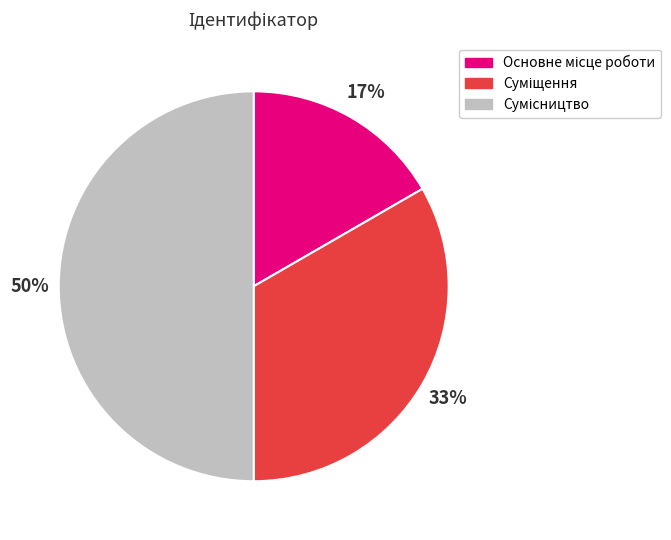

To the nearest percent, what is the difference between the largest and smallest slice percentages?

33%